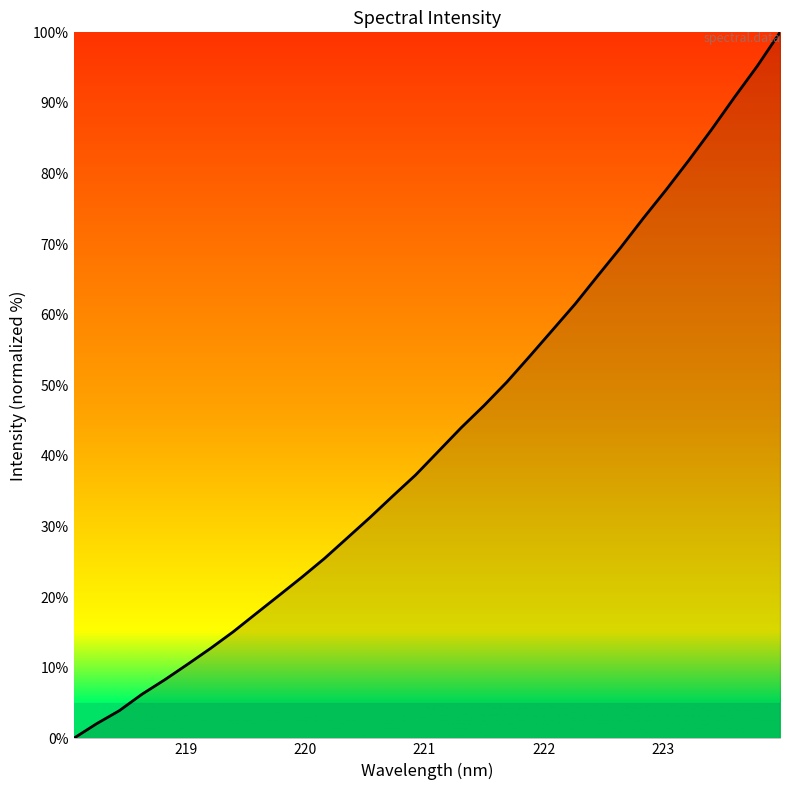

What is the greatest value displayed?

100.0